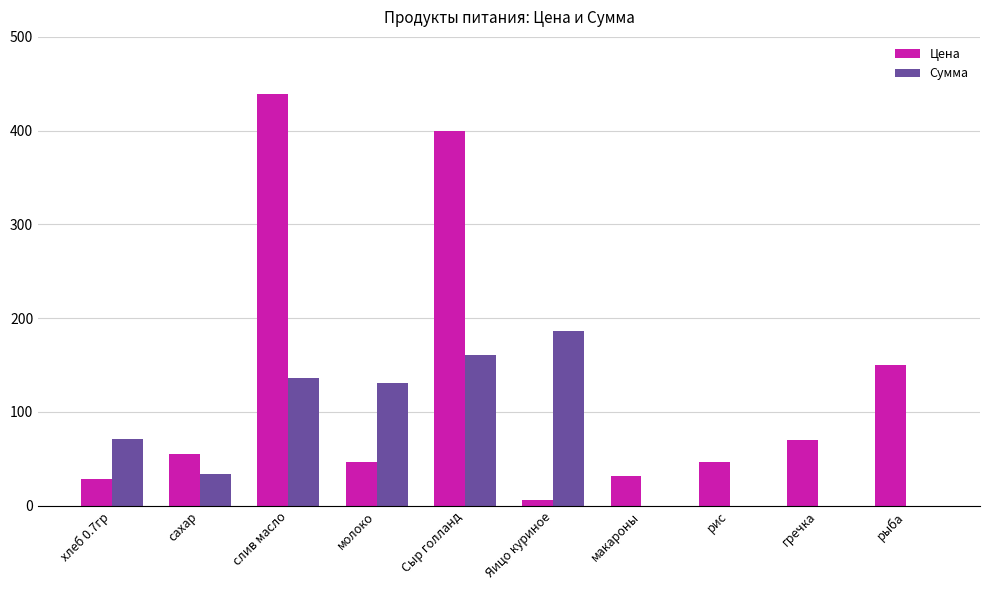

At which category is the sum across all series the highest?

слив масло